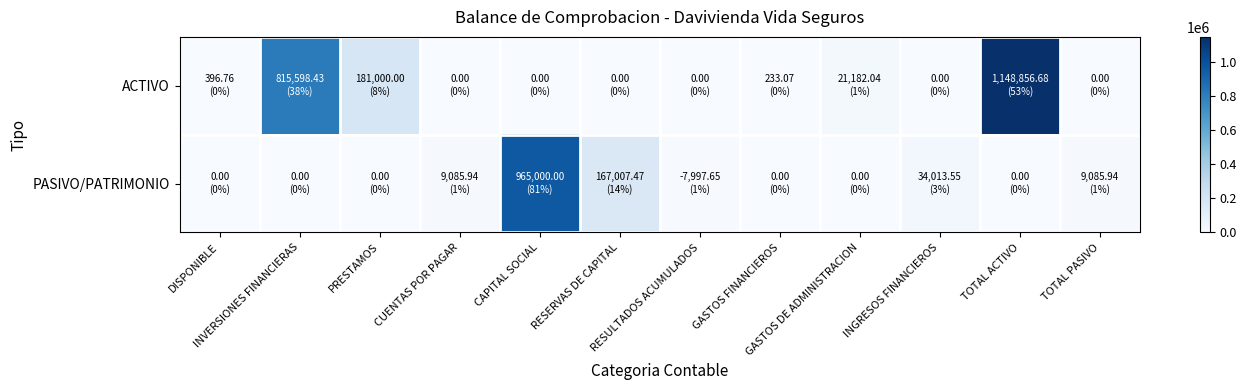

Which series has the widest spread of values?

ACTIVO